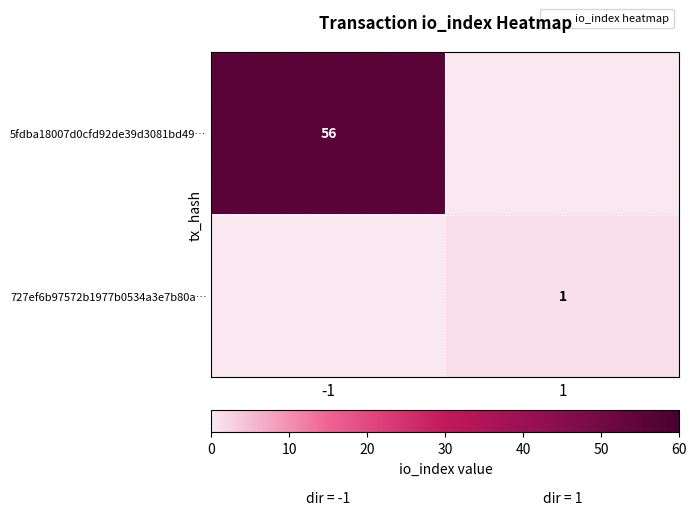

True or false: 5fdba18007d0cfd92de39d3081bd49… has a value of 24 at -1.

False